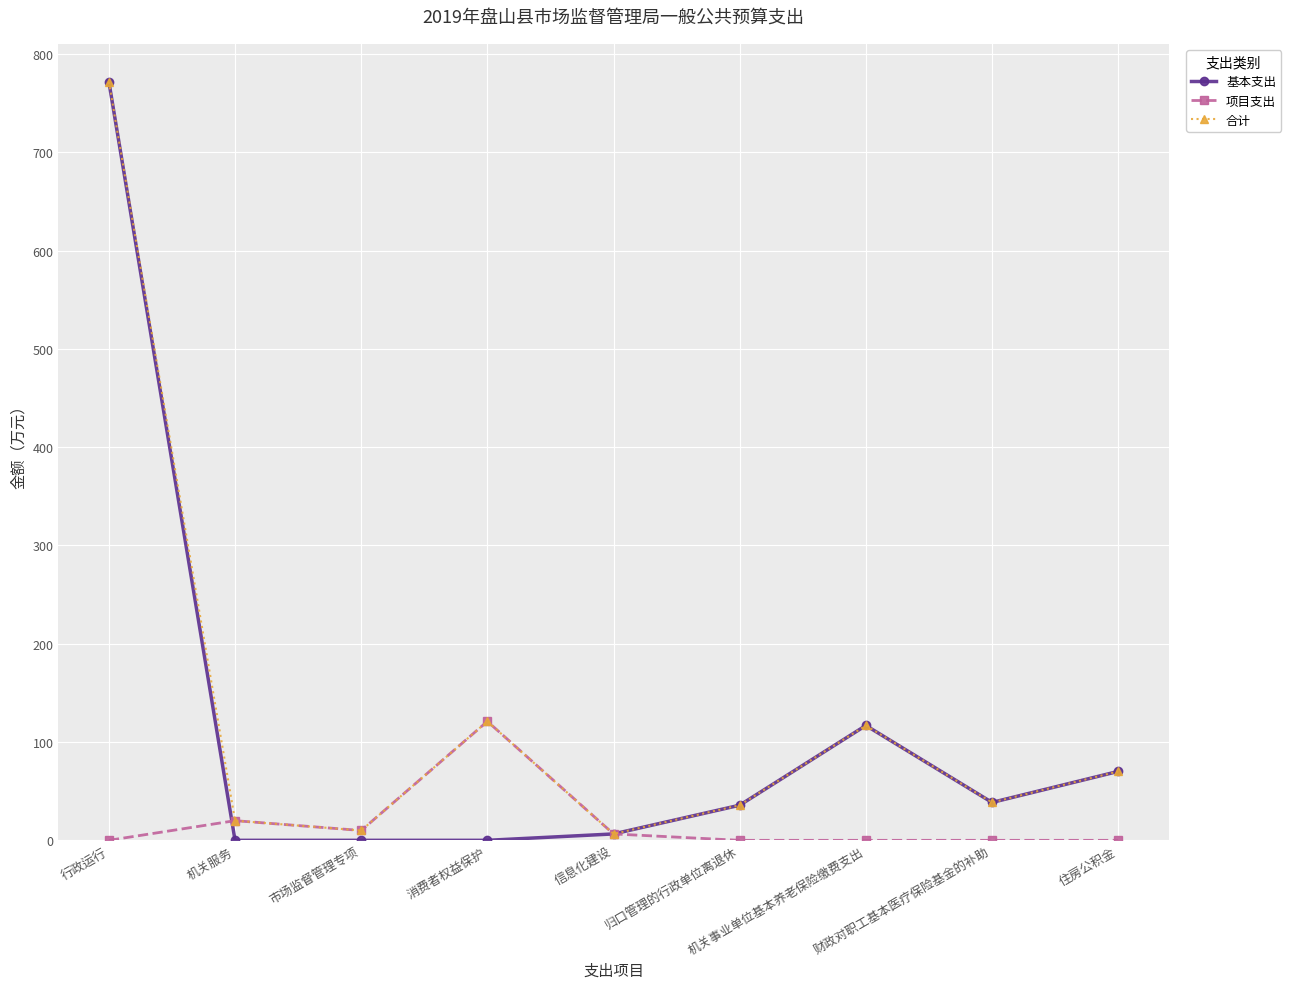

How many lines are shown in the chart?

3